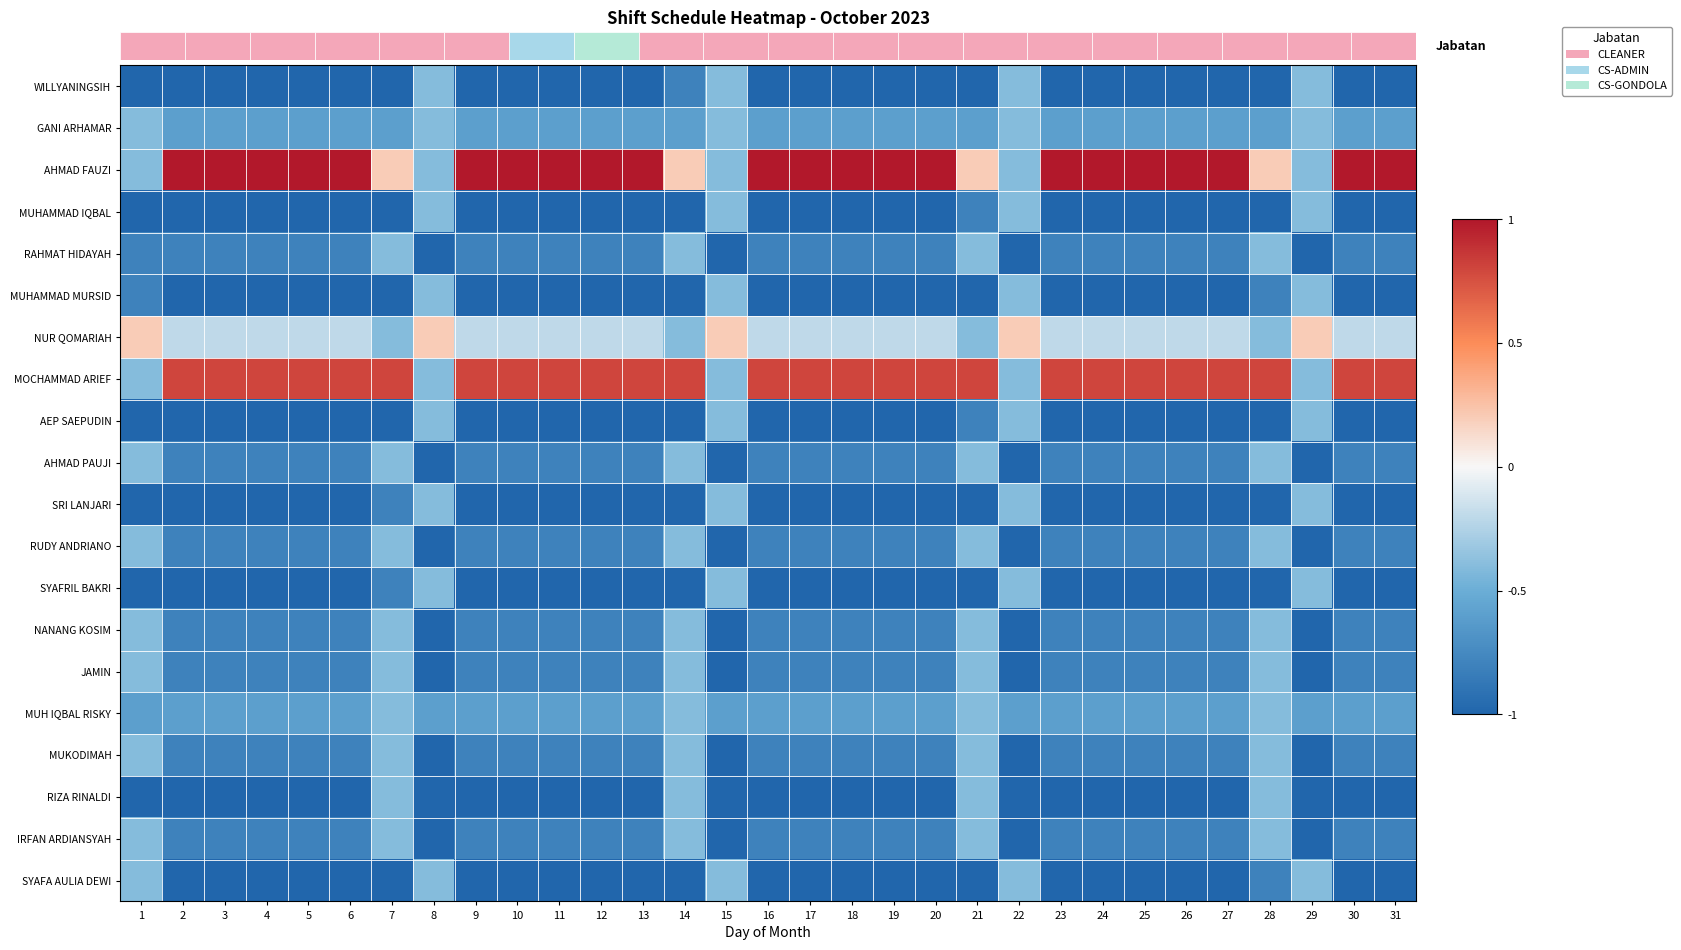

Rank the categories by RAHMAT HIDAYAH value from highest to lowest.

7, 14, 21, 28, 1, 2, 3, 4, 5, 6, 9, 10, 11, 12, 13, 16, 17, 18, 19, 20, 23, 24, 25, 26, 27, 30, 31, 8, 15, 22, 29